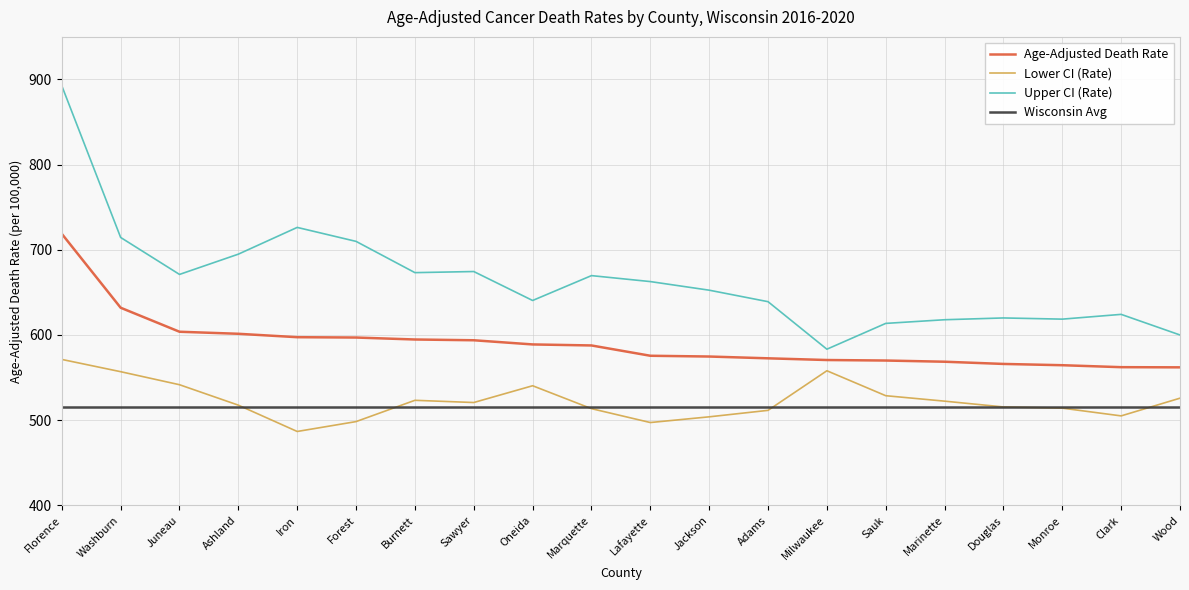

What is the approximate value of Age-Adjusted Death Rate at Juneau?

603.8